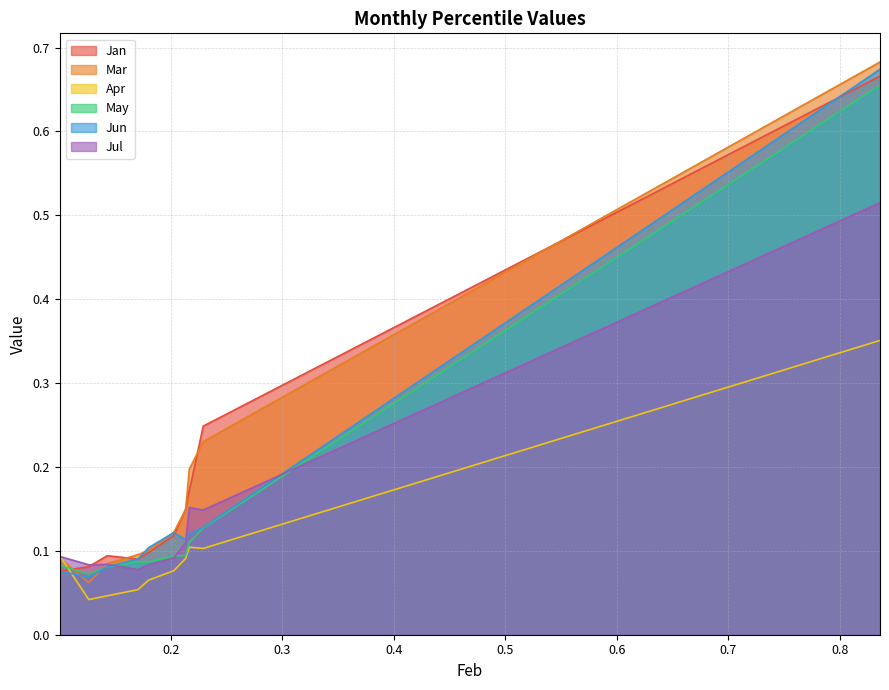

Is the value of Mar at pct35 greater than the value of Apr at pct85?

No